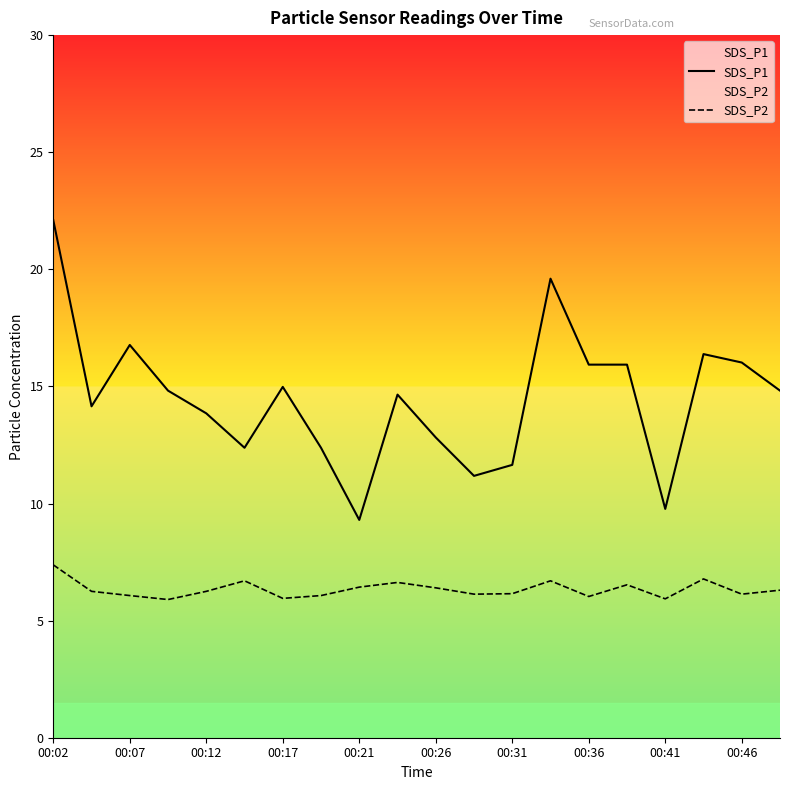

Rank the series at 00:36 from lowest to highest value.

SDS_P2, SDS_P1